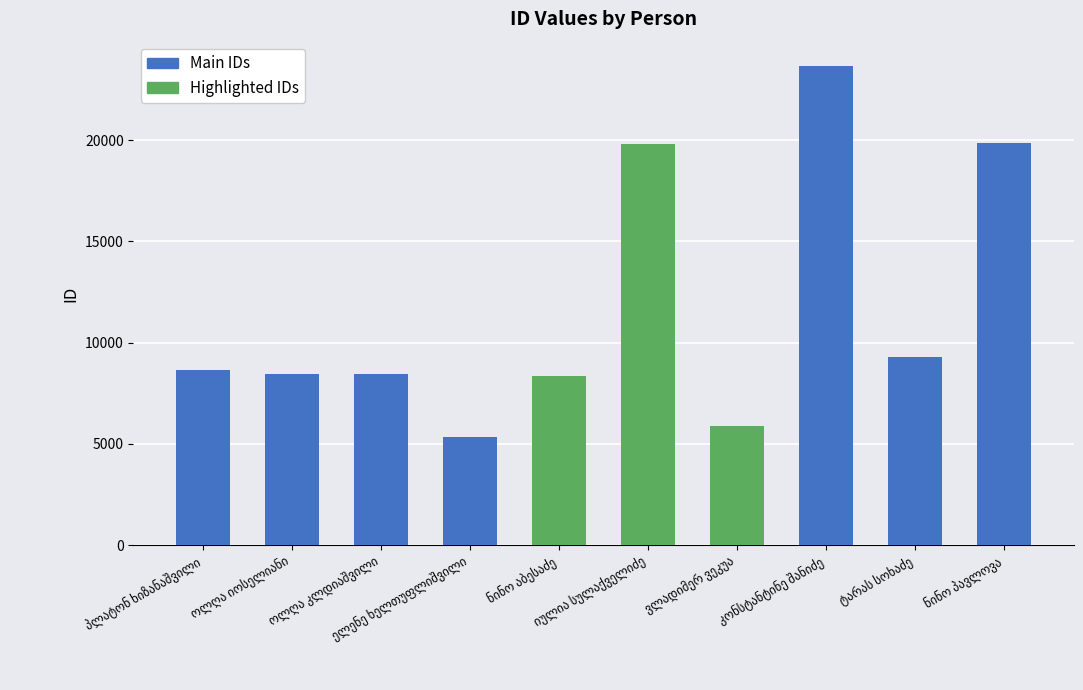

Which label corresponds to the smallest value in the chart?

ელენე ხელთუფლიშვილი